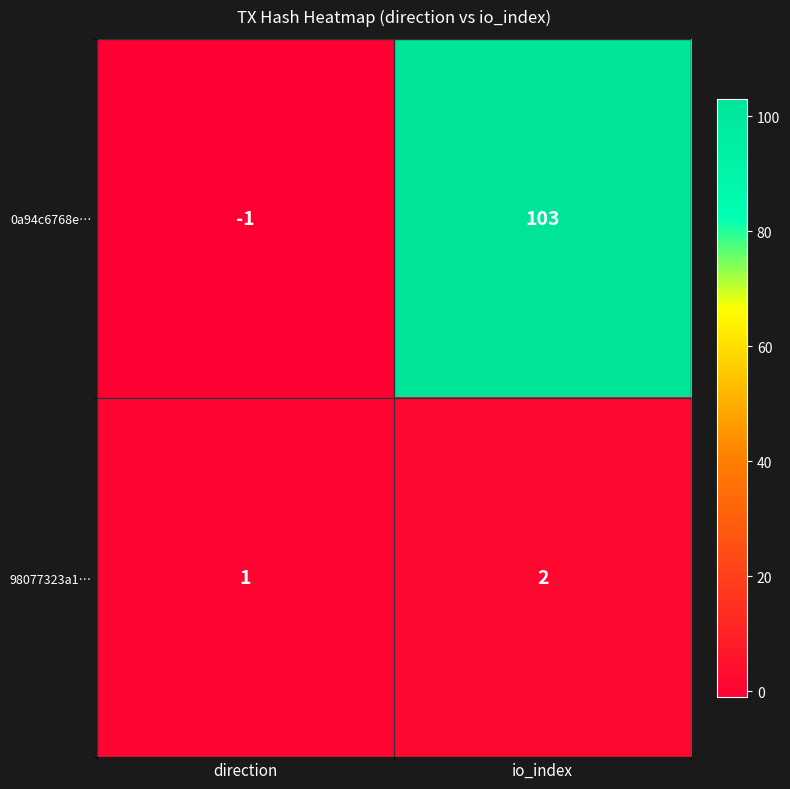

Reading right to left, what are all the values shown in this chart?

0a94c6768e…: io_index=103	direction=-1
98077323a1…: io_index=2	direction=1